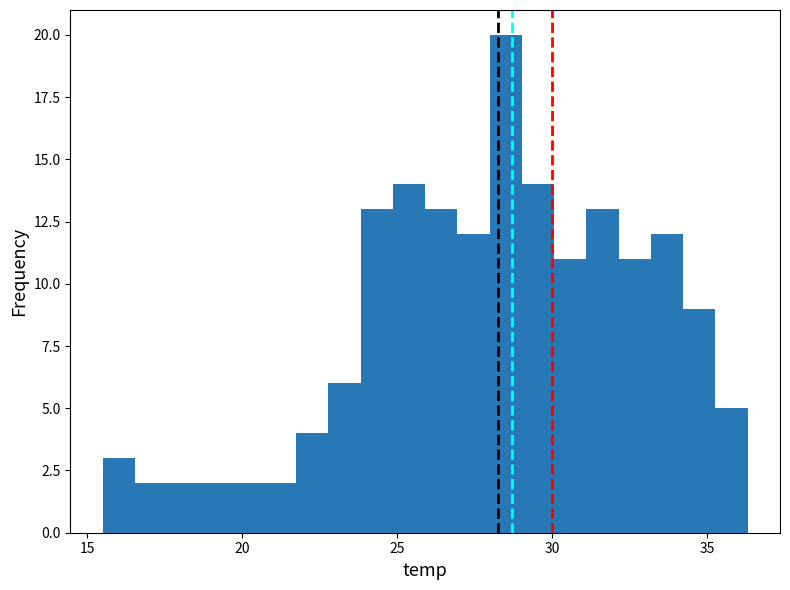

Around what value on the x-axis is the tallest bar? Give the approximate position of its centre, as read against the axis.

28.5